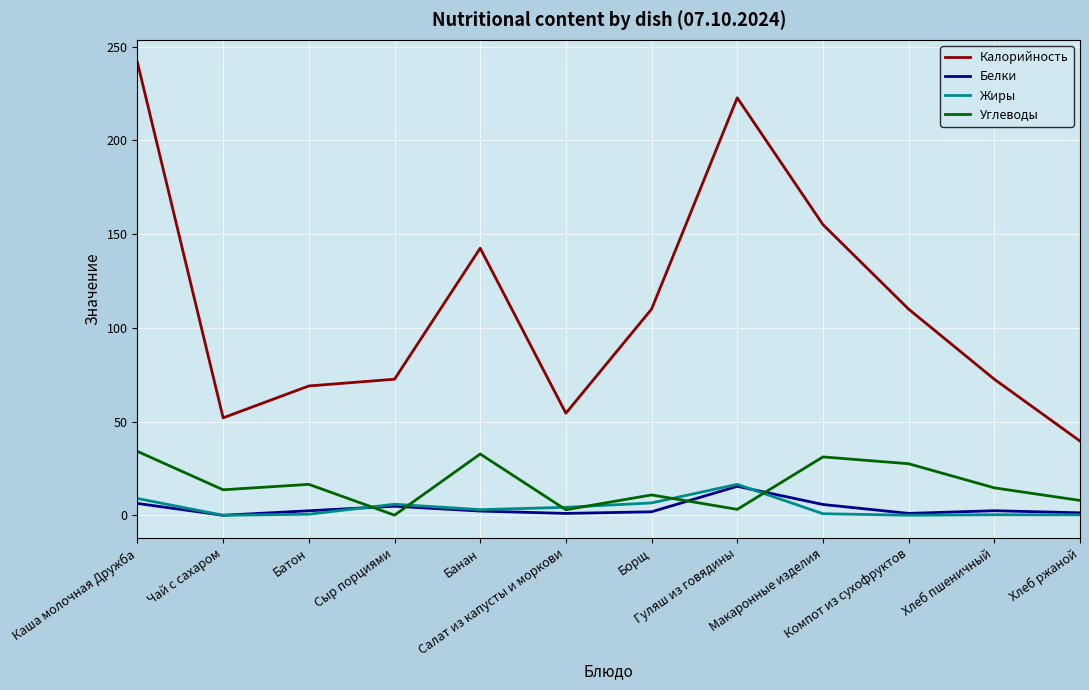

What is the difference between the Жиры values at Компот из сухофруктов and Борщ?

6.6